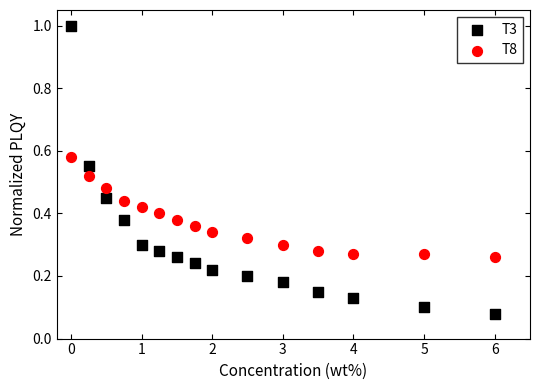

Which series reaches the maximum Y coordinate?

T3